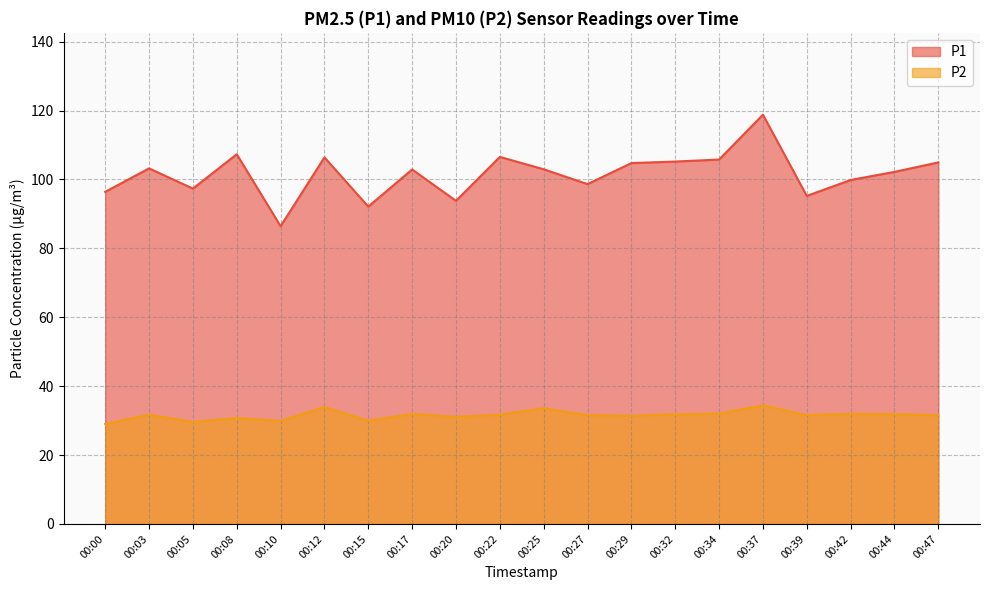

True or false: P2 and P1 cross at least once.

False